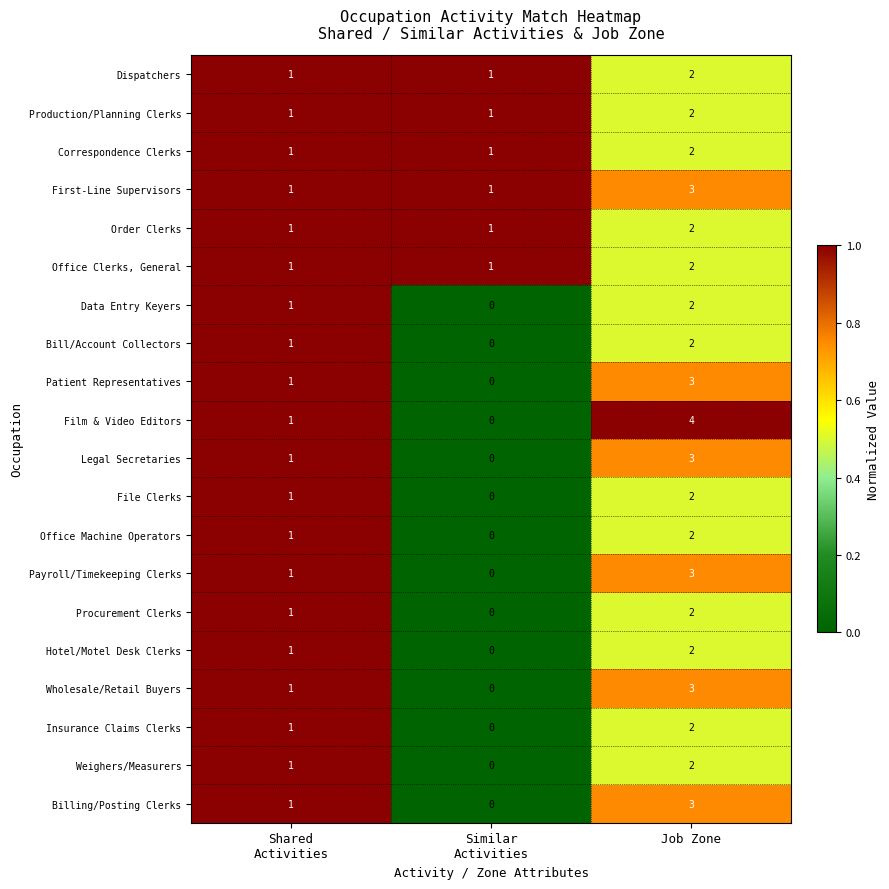

Between Similar
Activities and Job Zone, which series saw the biggest shift?

Film & Video Editors